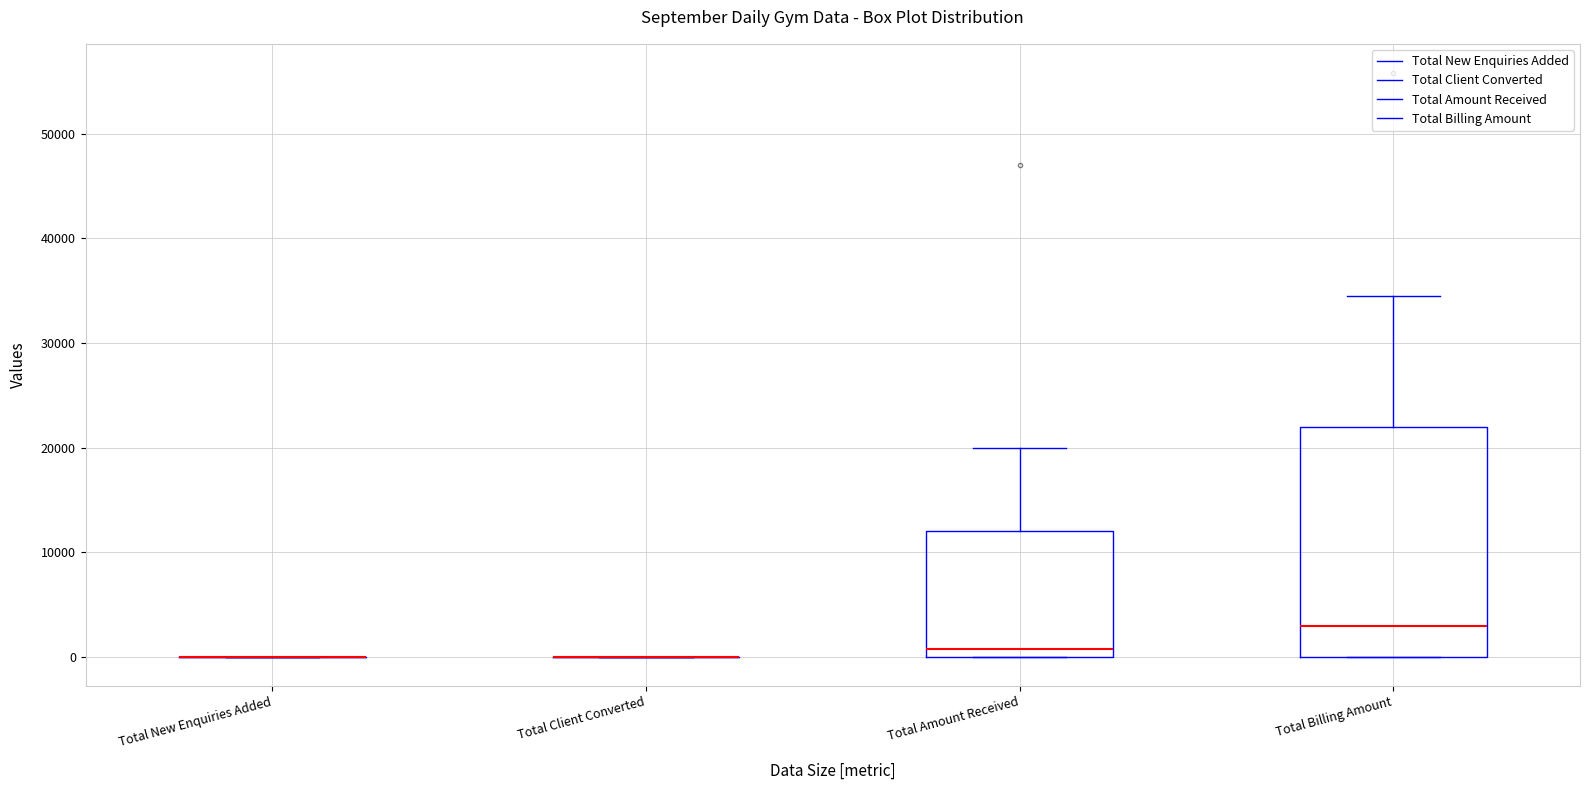

Reading left to right, transcribe this box plot: for each box, give where its median line is, the range the box spans, and where its two whiskers end, as read against the y-axis. The values are not printed on the chart, so give them approximately, as read against the axis.

Total New Enquiries Added: box collapsed to a line at 0, whiskers 0 to 0
Total Client Converted: box collapsed to a line at 0, whiskers 0 to 0
Total Amount Received: median 1000, box 0 to 12000, whiskers 0 to 20000
Total Billing Amount: median 3000, box 0 to 22000, whiskers 0 to 35000